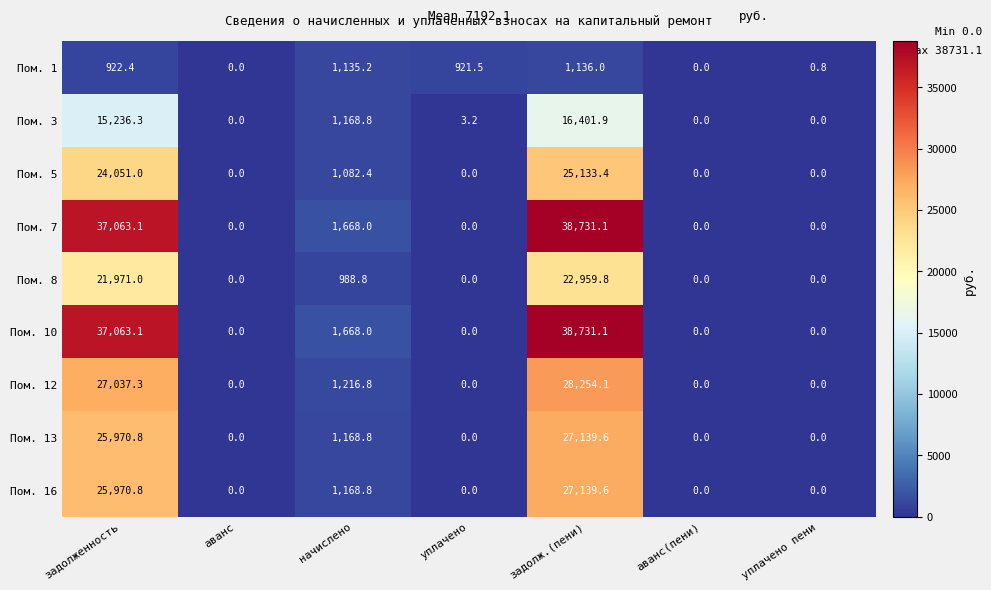

True or false: Пом. 8 has a value of 0.0 at аванс.

True